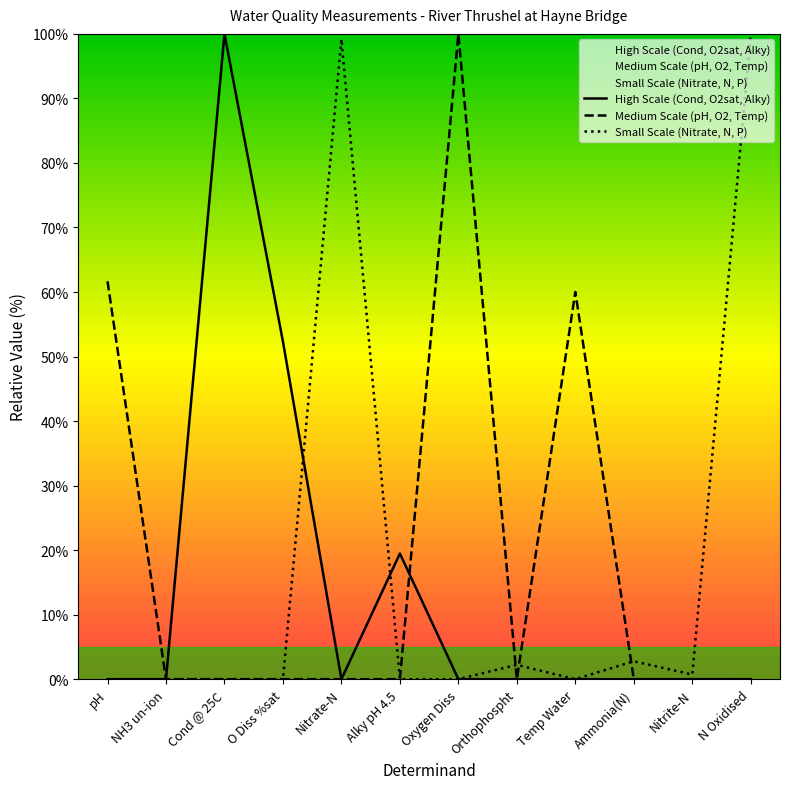

Where do High Scale (Cond, O2sat, Alky) and Small Scale (Nitrate, N, P) first cross each other?

NH3 un-ion and Cond @ 25C